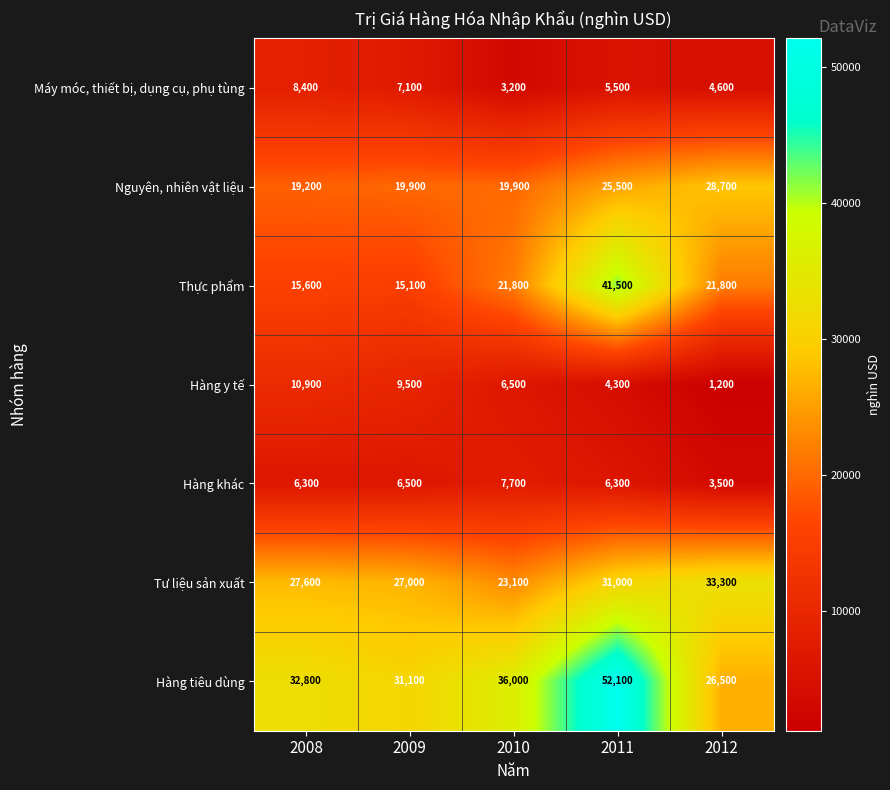

Which category has the highest value across all series?

2011